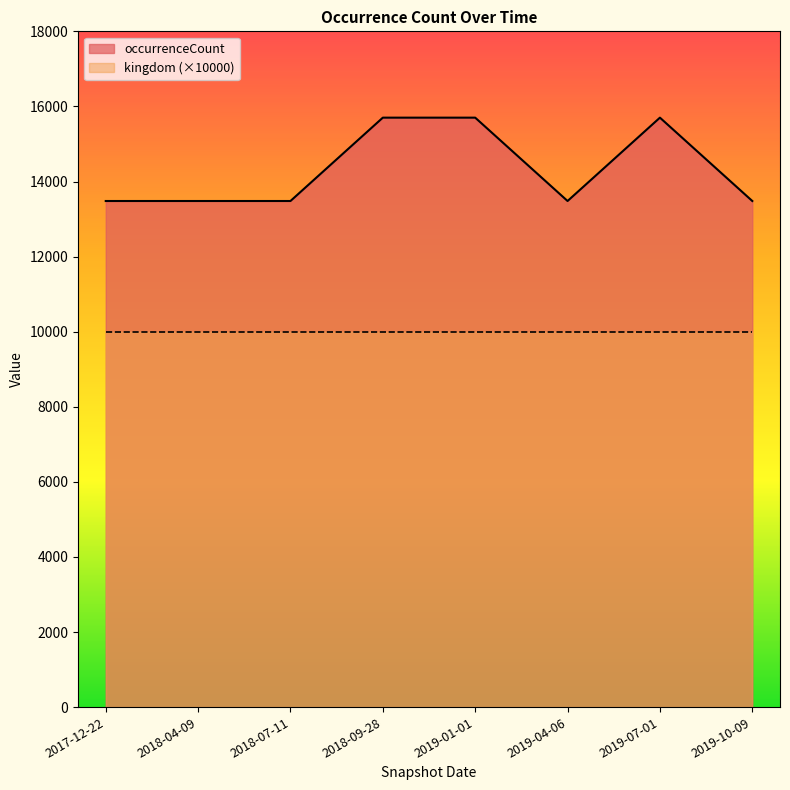

Approximately how many times larger is the value at 2019-04-06 compared to 2018-07-11?

1.0